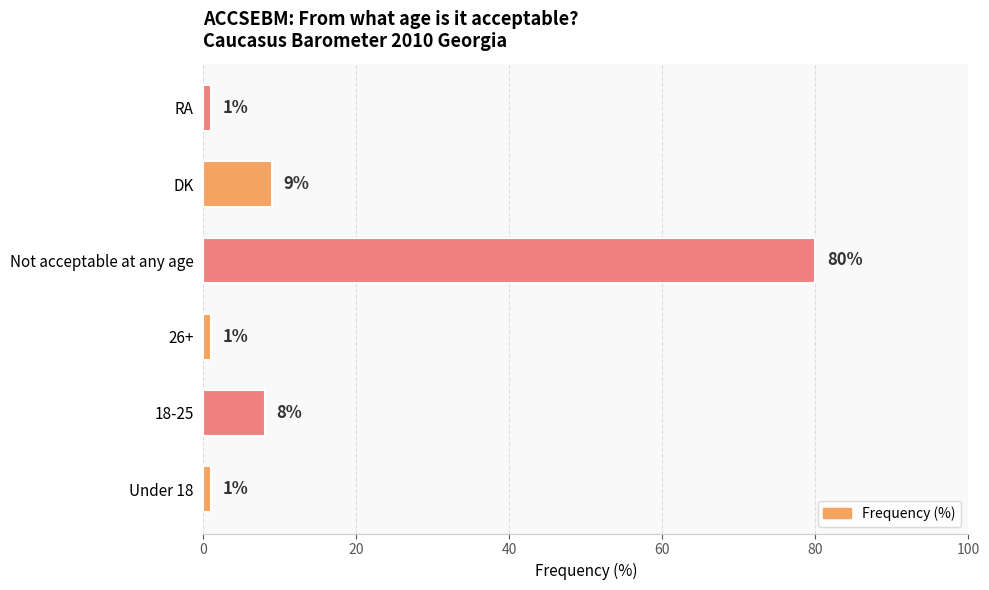

Where is the data nearest to the value 40?

DK